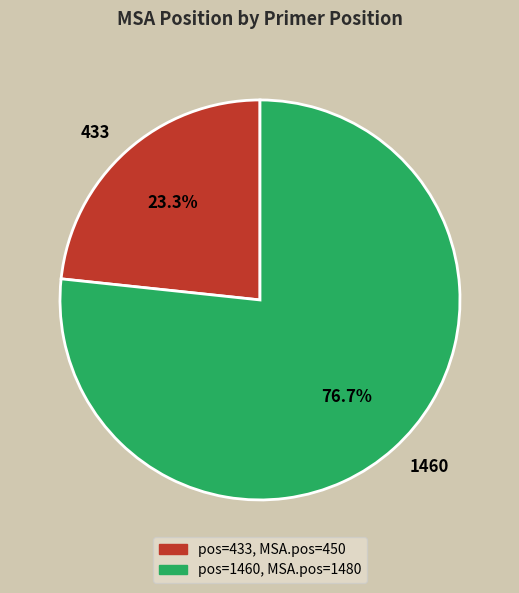

To the nearest percent, what percentage of the pie is 1460?

77%